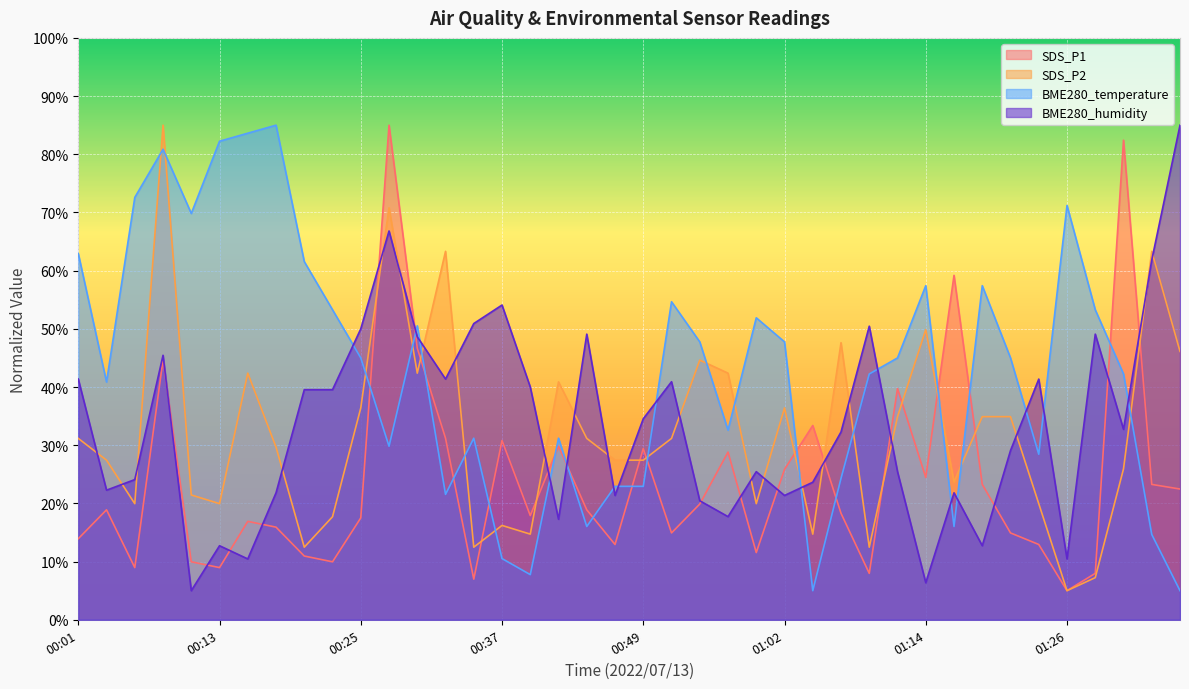

What position from the left is 00:23?

10